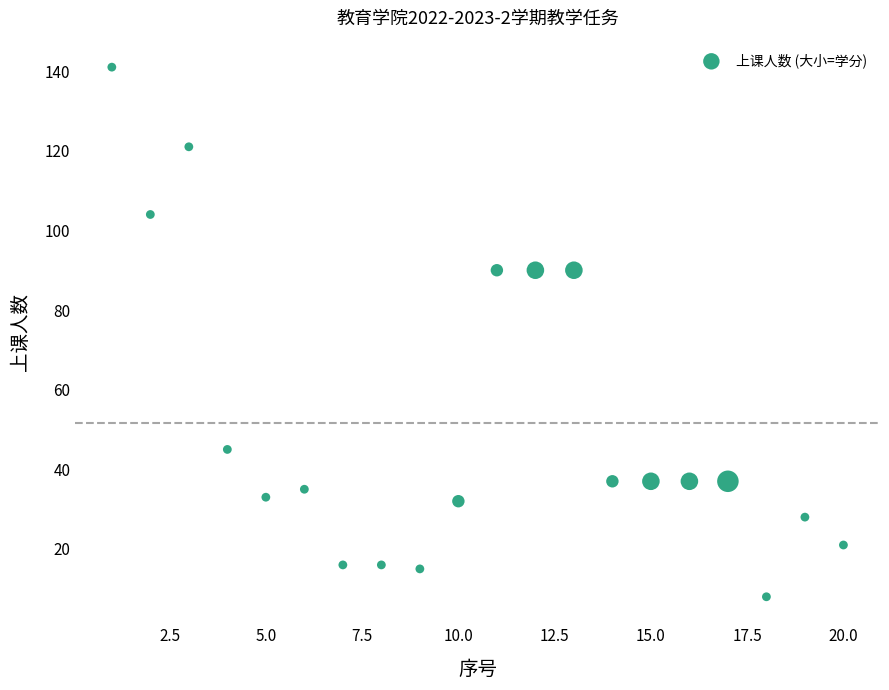

What is the range of Y values (max minus min)?

133